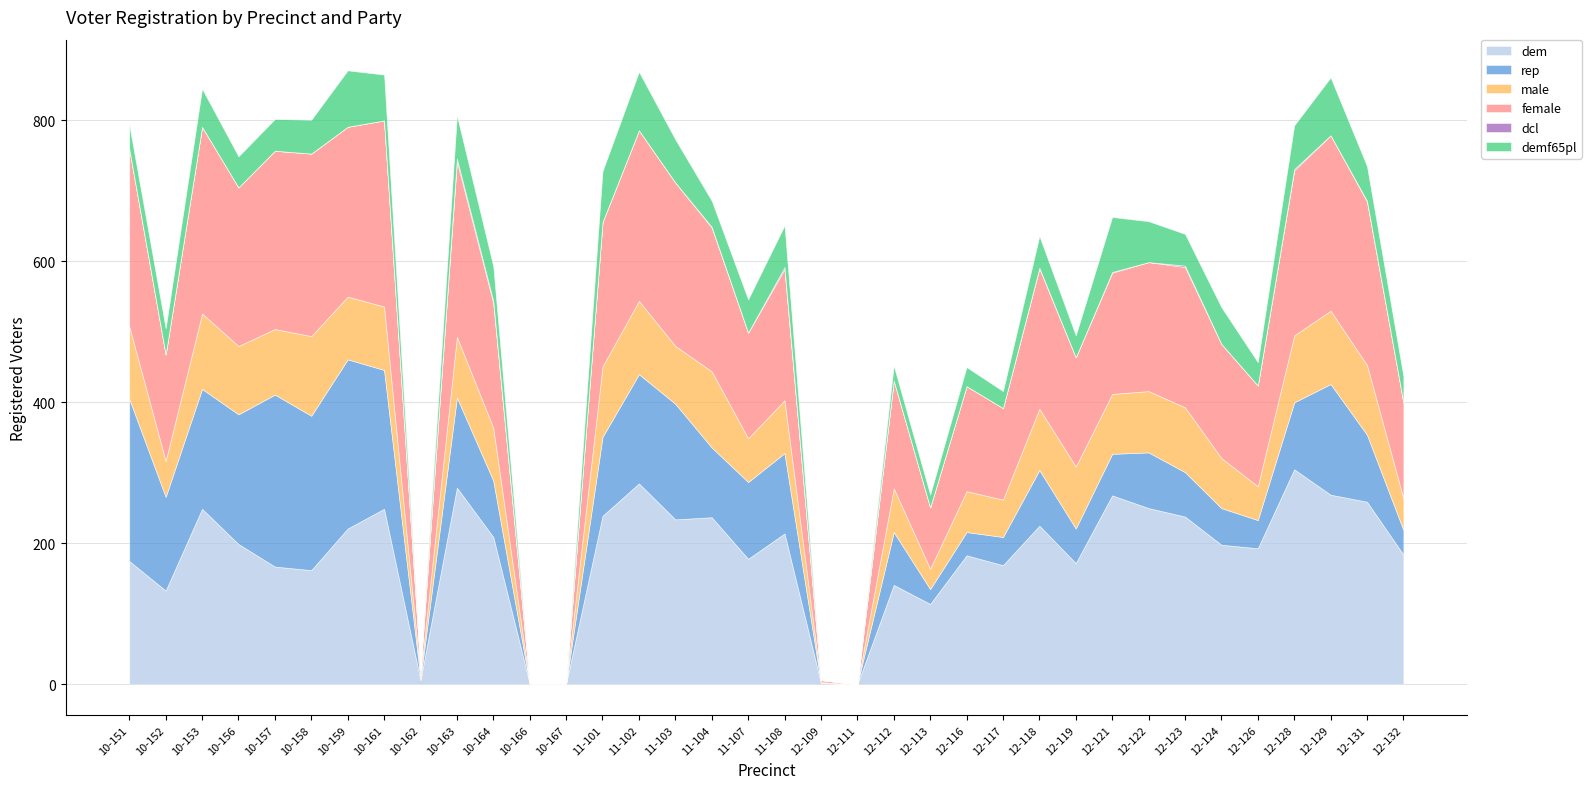

True or false: rep and dcl intersect in this chart.

False